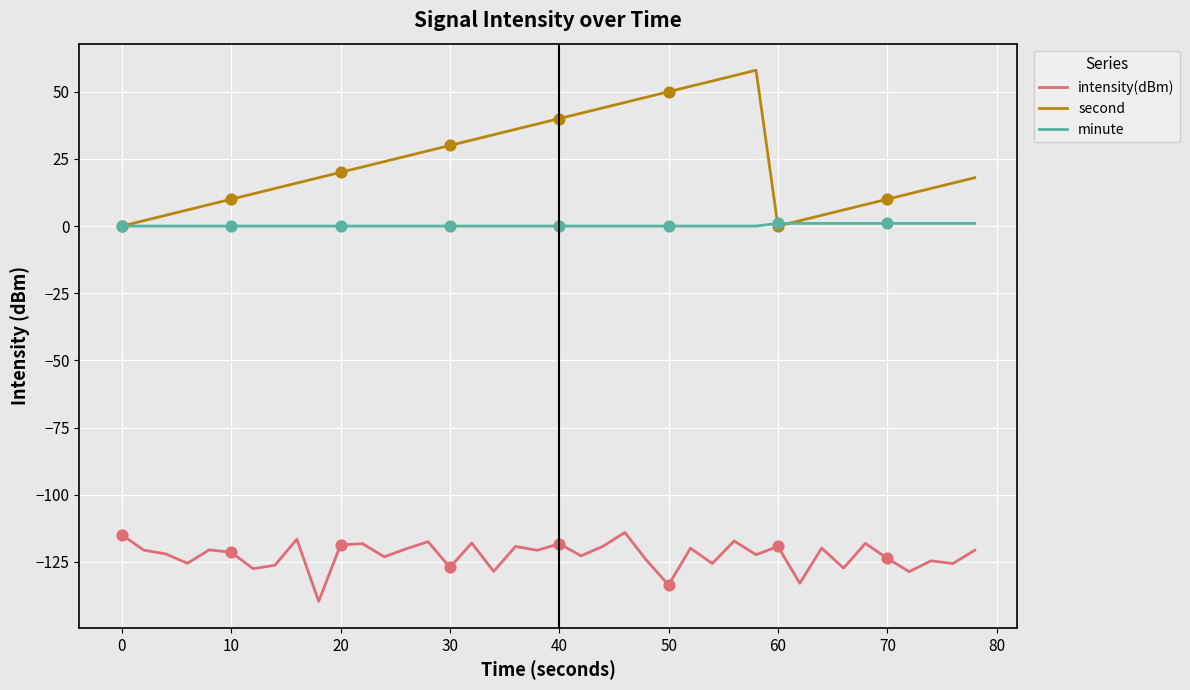

Which series has the largest range (max minus min)?

second